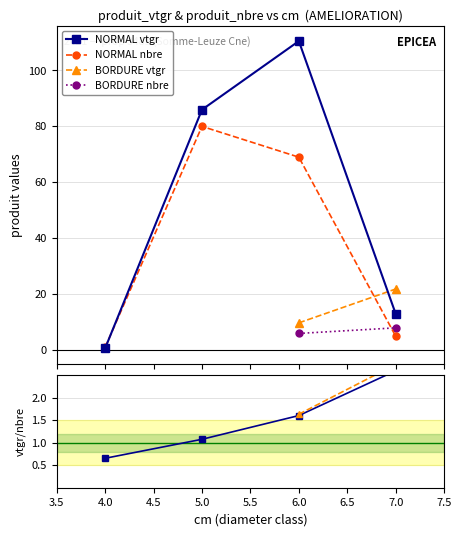

At produit_vtgr, list the series in order from largest to smallest.

NORMAL cm6, NORMAL cm5, BORDURE cm7, NORMAL cm7, BORDURE cm6, NORMAL cm4